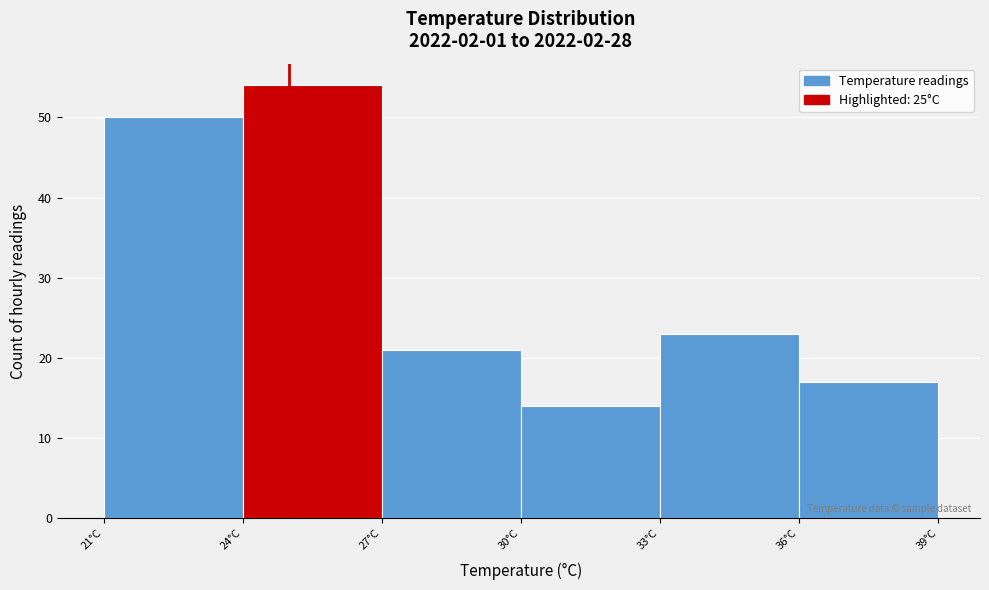

Over which range of the x-axis is the bar tallest?

24 to 27